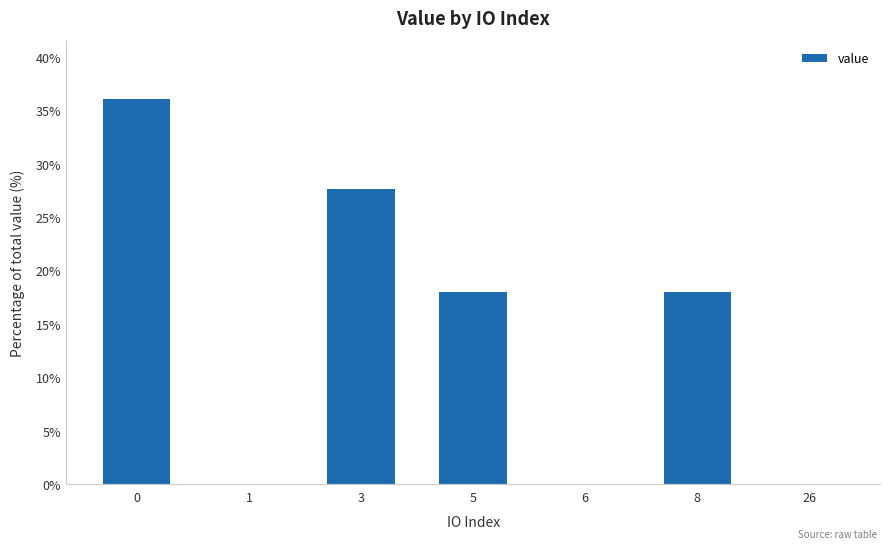

What is the sum of all values?

100.0